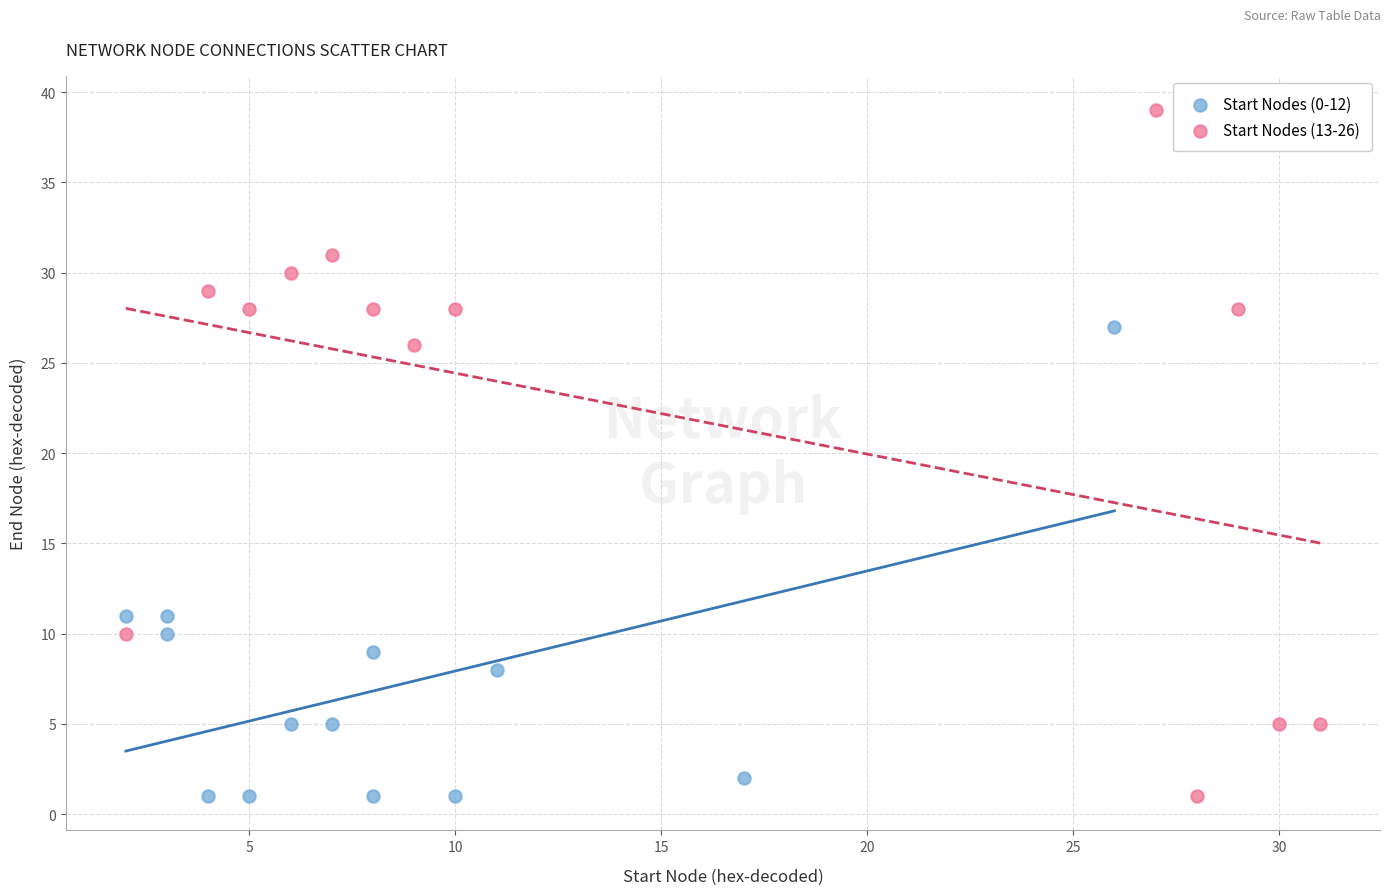

Which series contains the highest Y value?

Start Nodes (13-26)